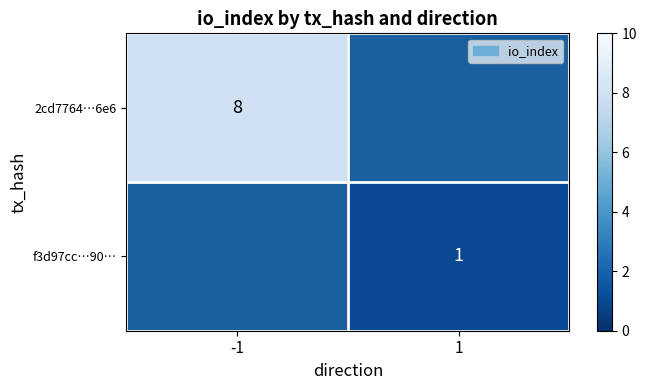

At how many categories does at least one series exceed 1?

1